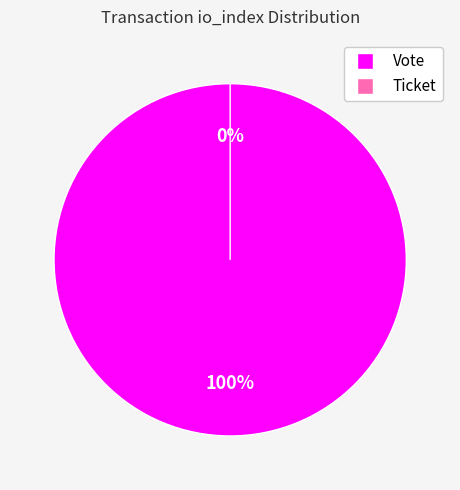

To the nearest percent, what percentage of the pie is Vote?

100%